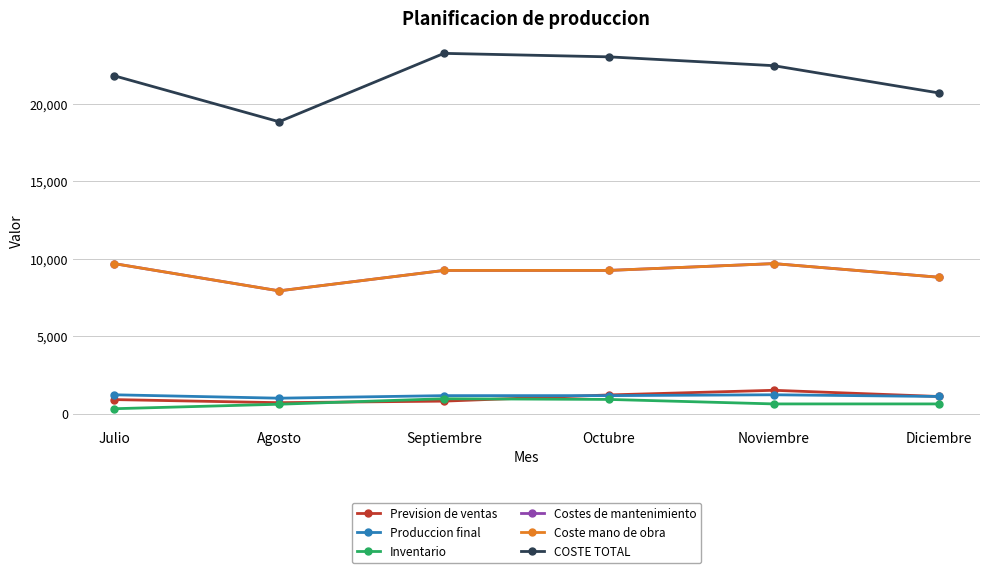

Does the chart have visible grid lines?

Yes